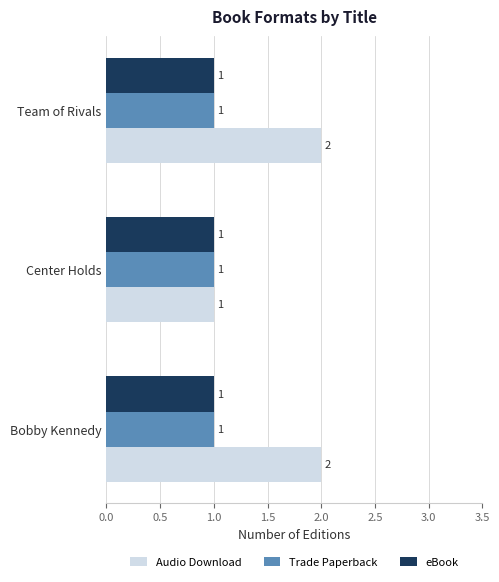

What is the total value across all series at Bobby Kennedy?

4